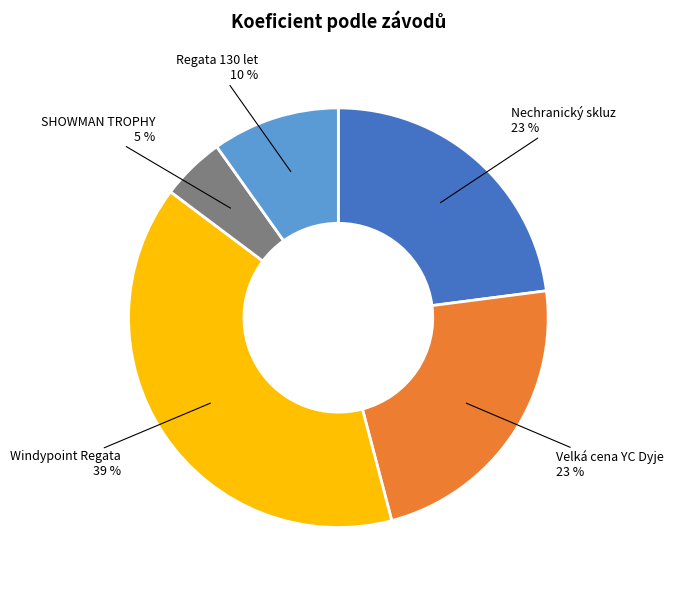

Is there a majority slice in this chart?

No